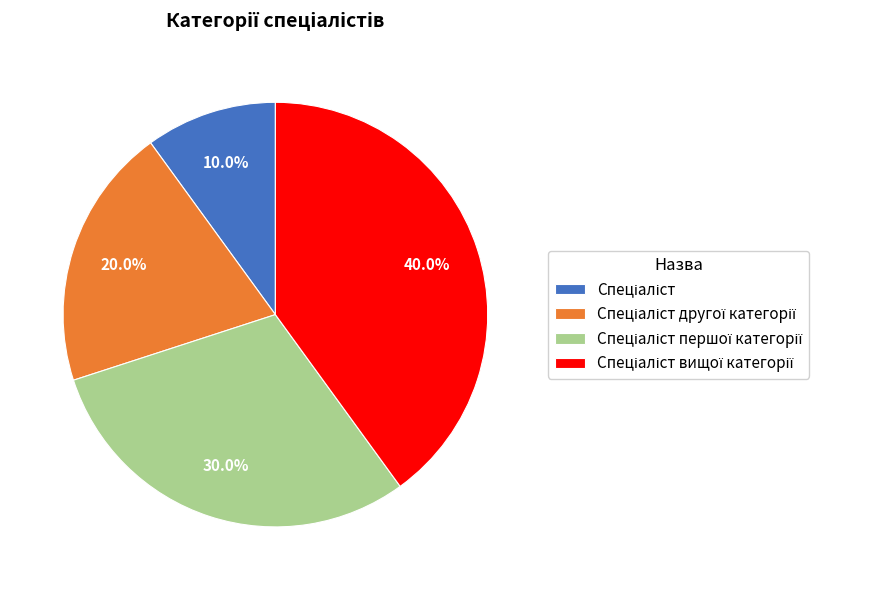

Does any single category account for the majority?

No